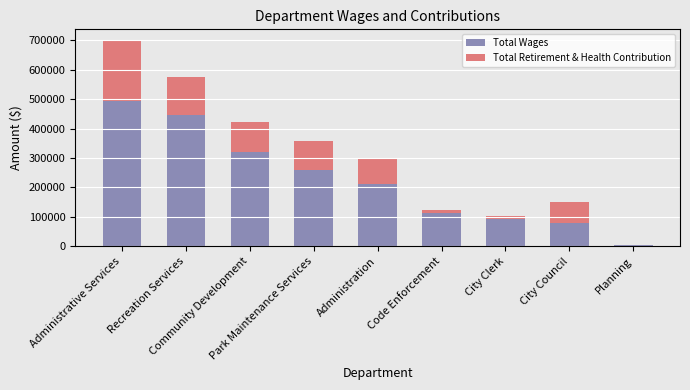

Is it true that Total Wages equals 445684 at Recreation Services?

True